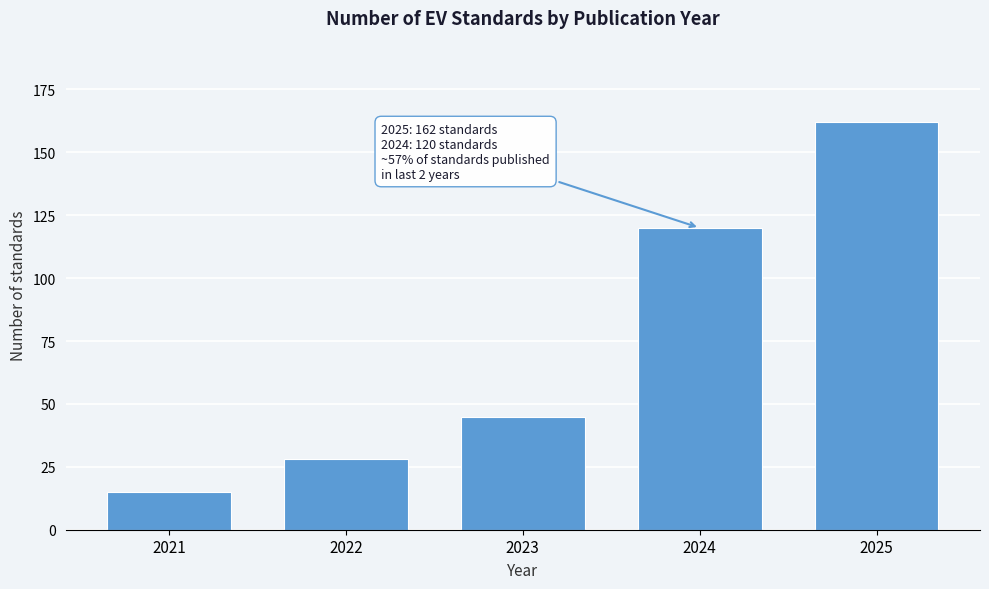

Reading left to right, what are all the values shown in this chart?

2021=15	2022=28	2023=45	2024=120	2025=162